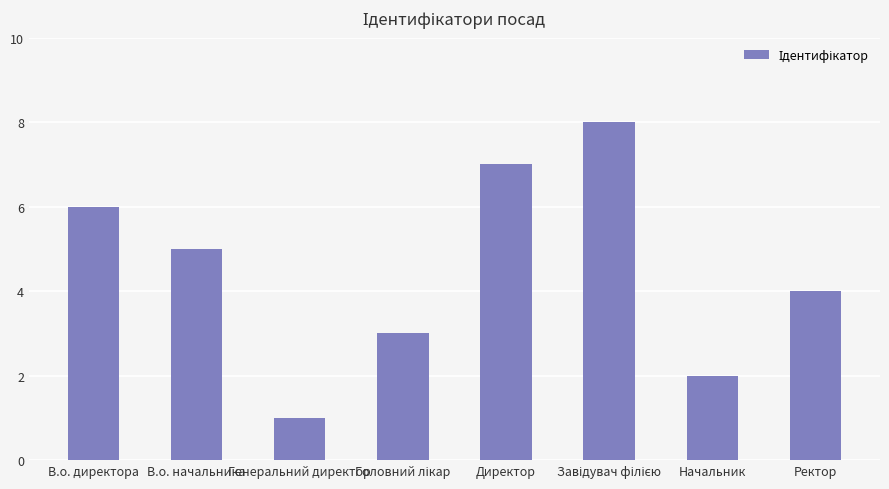

What is the maximum value shown in the chart?

8